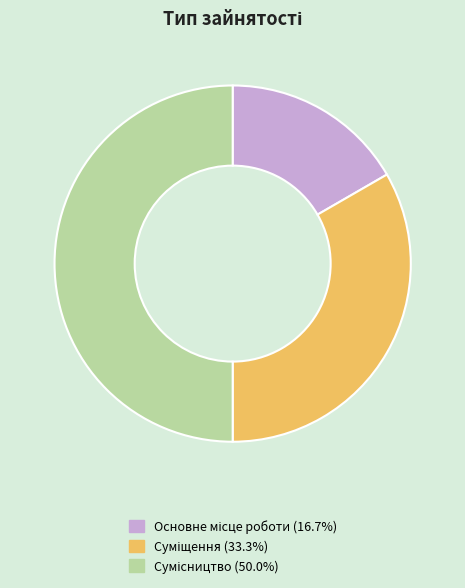

Count the number of slices in the pie.

3